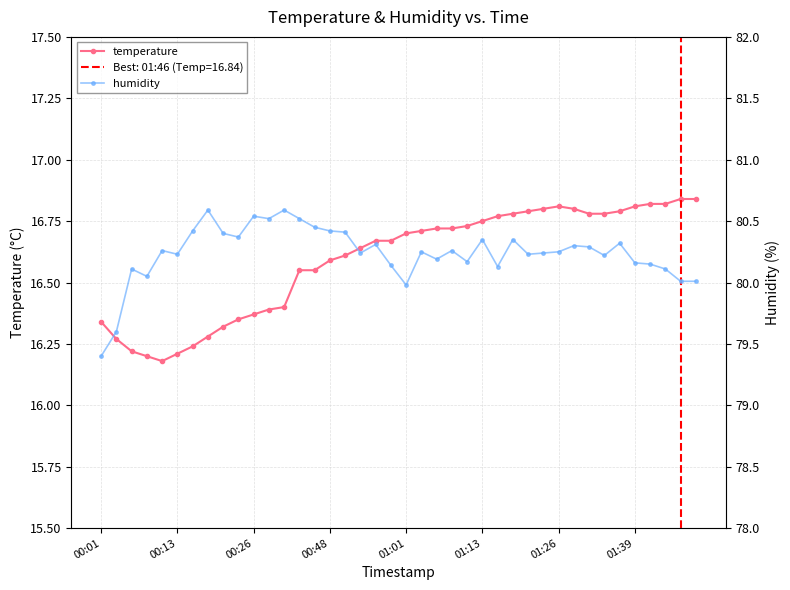

What is the maximum value shown in the chart?

80.6